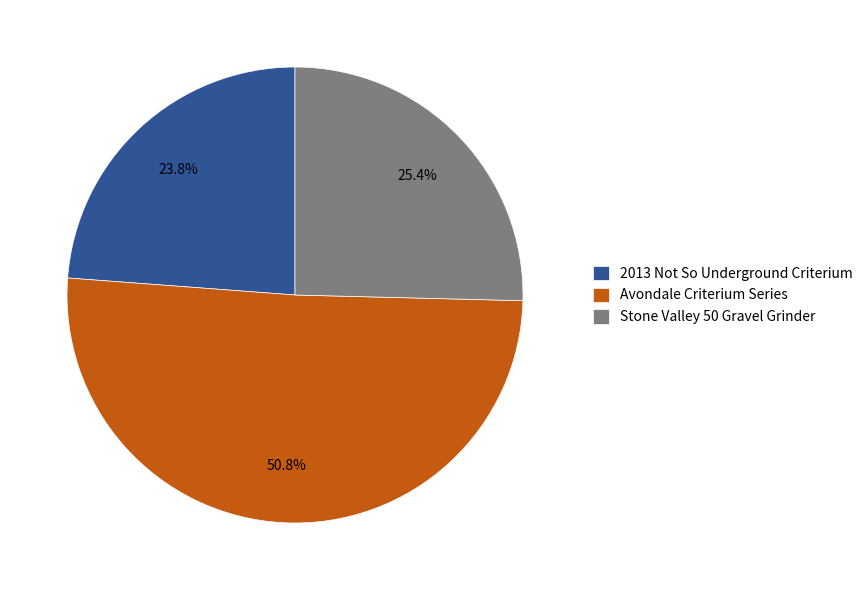

What percentage is the Stone Valley 50 Gravel Grinder slice, to the nearest percent?

25%